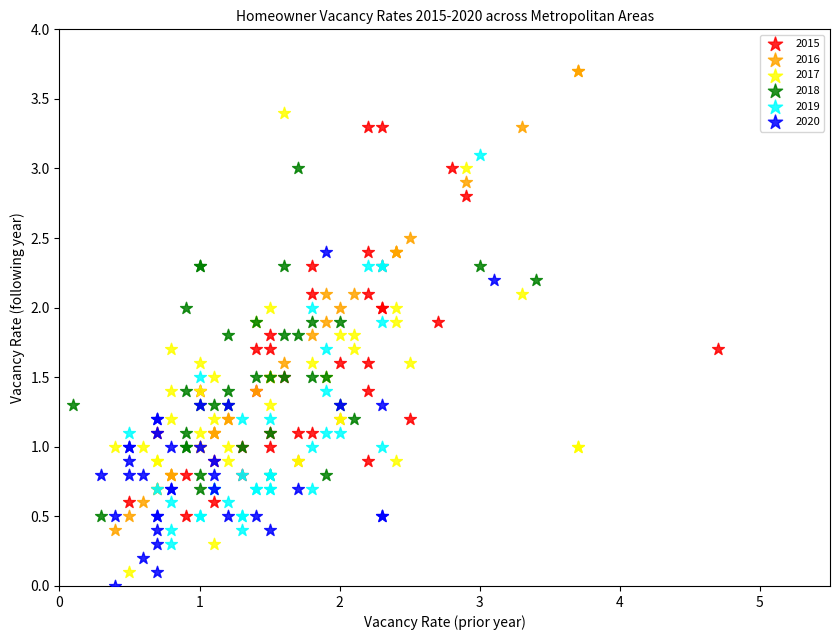

Which series contains the highest Y value?

2016